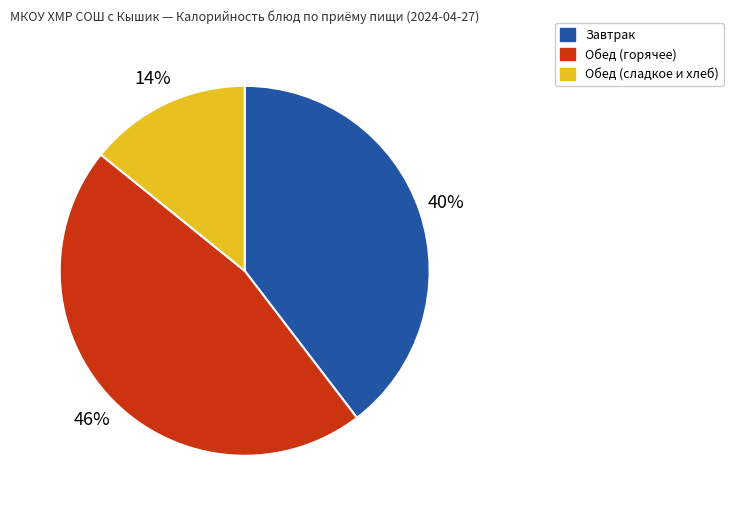

How many slices are in this pie chart?

3